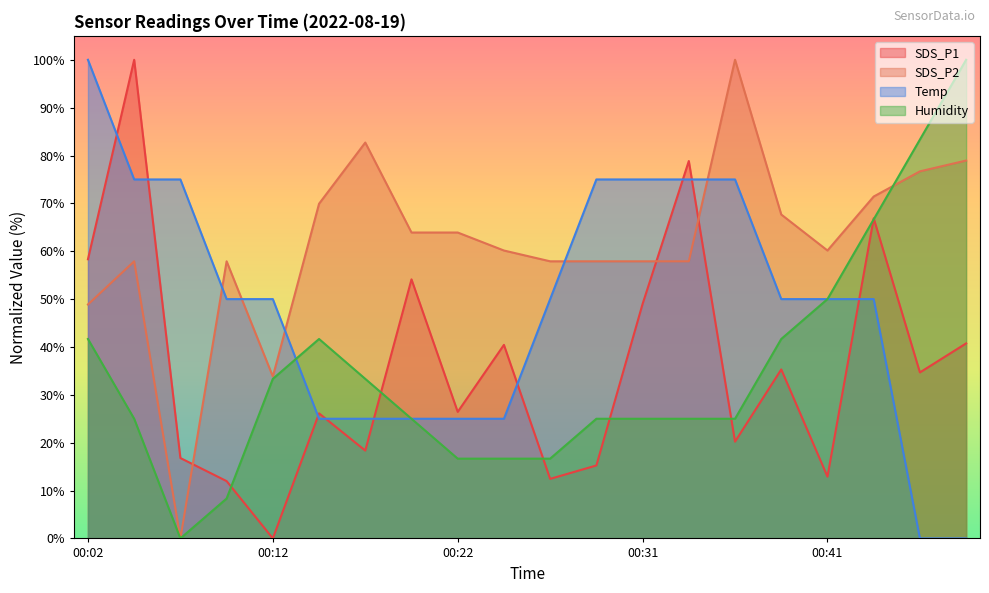

Where does the SDS_P1 series first go above 34?

00:02